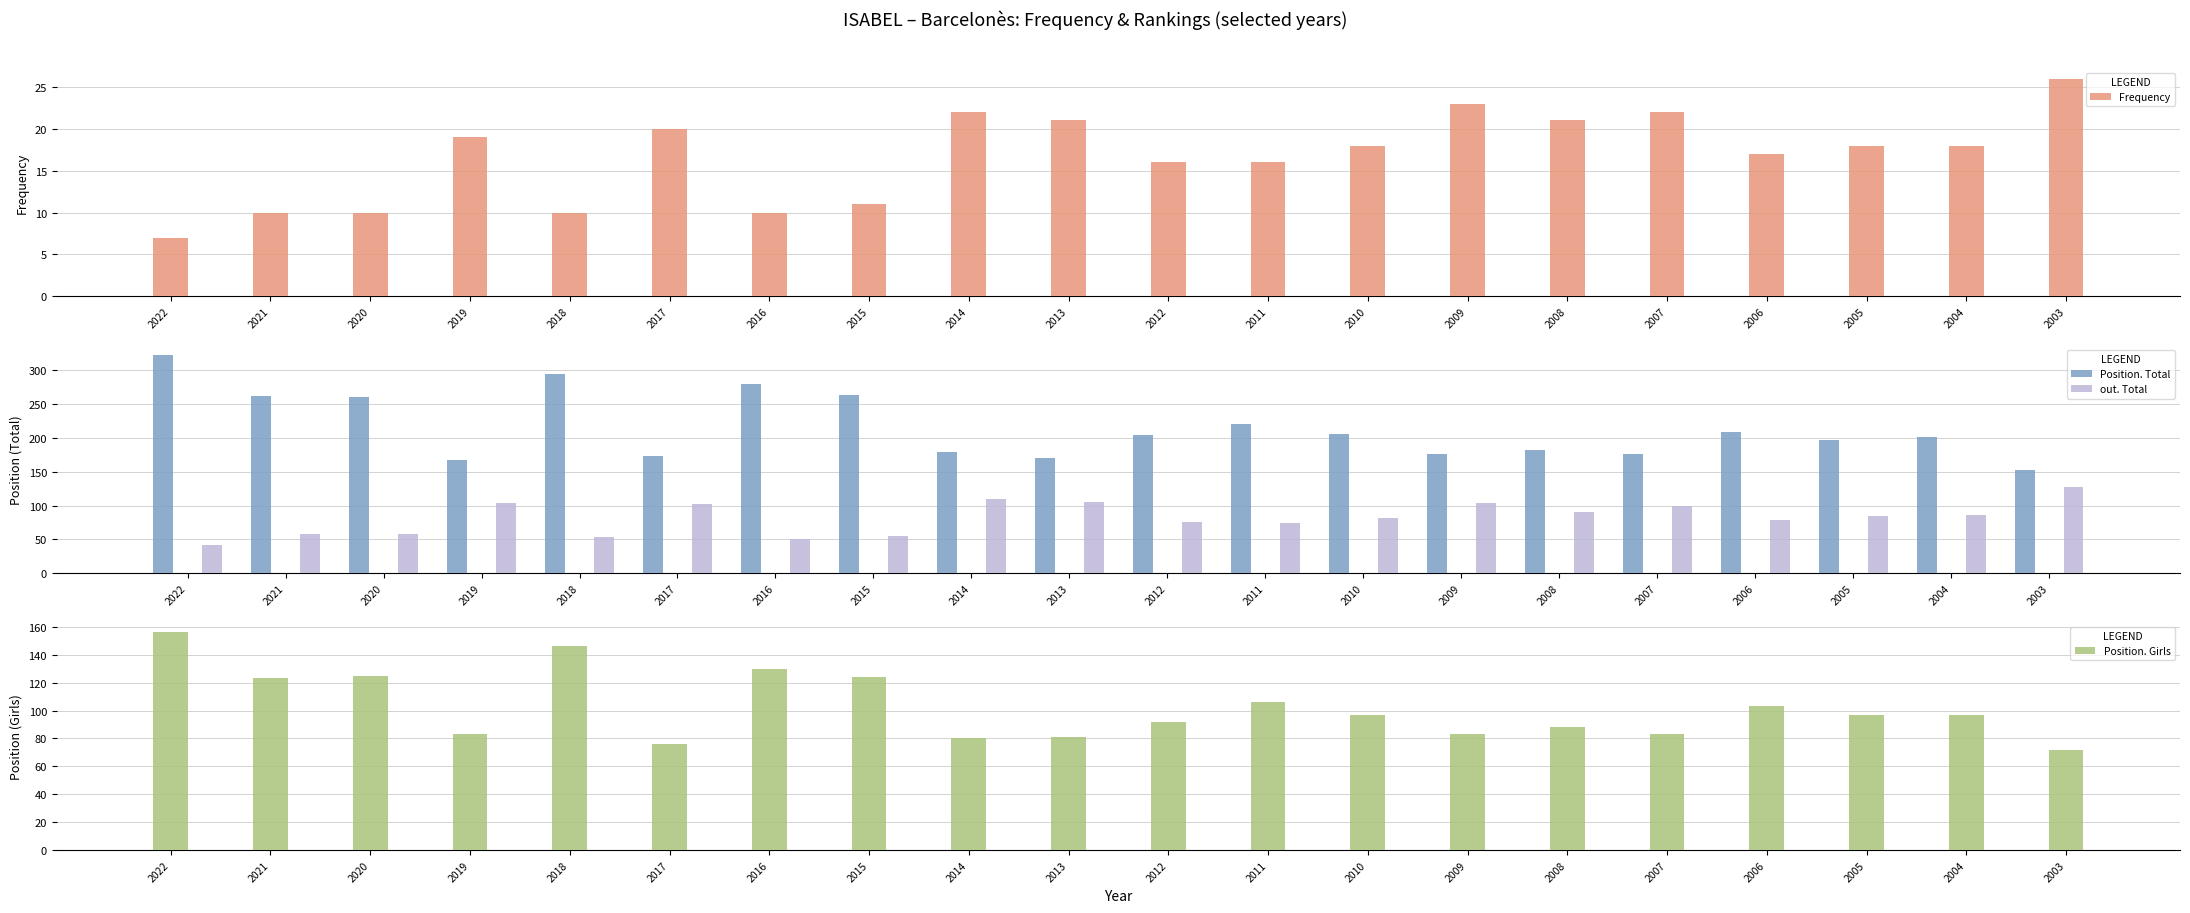

Reading left to right, extract all data points from this chart.

Frequency: 2022=7	2021=10	2020=10	2019=19	2018=10	2017=20	2016=10	2015=11	2014=22	2013=21	2012=16	2011=16	2010=18	2009=23	2008=21	2007=22	2006=17	2005=18	2004=18	2003=26
Position. Total: 2022=322	2021=262	2020=260	2019=167	2018=294	2017=174	2016=280	2015=264	2014=179	2013=171	2012=205	2011=221	2010=206	2009=176	2008=182	2007=177	2006=209	2005=197	2004=202	2003=153
out. Total: 2022=42	2021=58	2020=58	2019=104	2018=53	2017=102	2016=50	2015=55	2014=110	2013=105	2012=76	2011=74	2010=82	2009=104	2008=91	2007=100	2006=78	2005=84	2004=86	2003=127
Position. Girls: 2022=156	2021=123	2020=125	2019=83	2018=146	2017=76	2016=130	2015=124	2014=80	2013=81	2012=92	2011=106	2010=97	2009=83	2008=88	2007=83	2006=103	2005=97	2004=97	2003=72